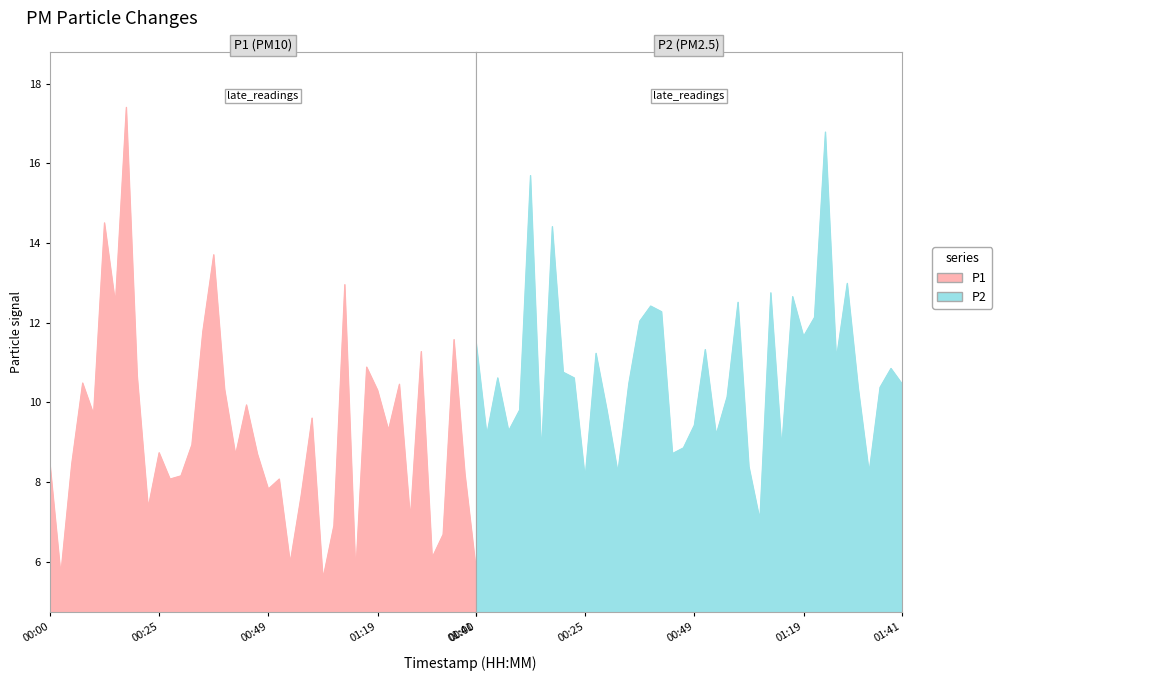

True or false: P2 has a value of 5.1 at 00:13.

True